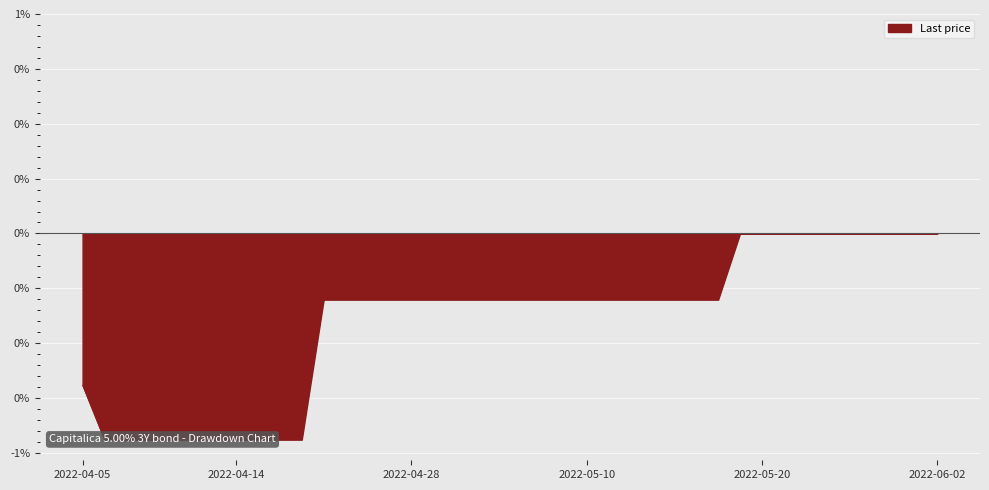

Which has a higher value, 2022-04-05 or 2022-05-24?

2022-05-24